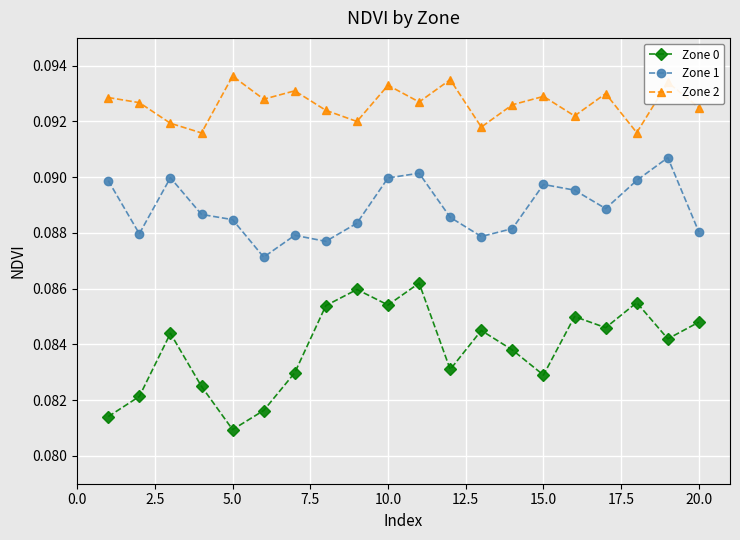

How many distinct data groups are displayed?

3